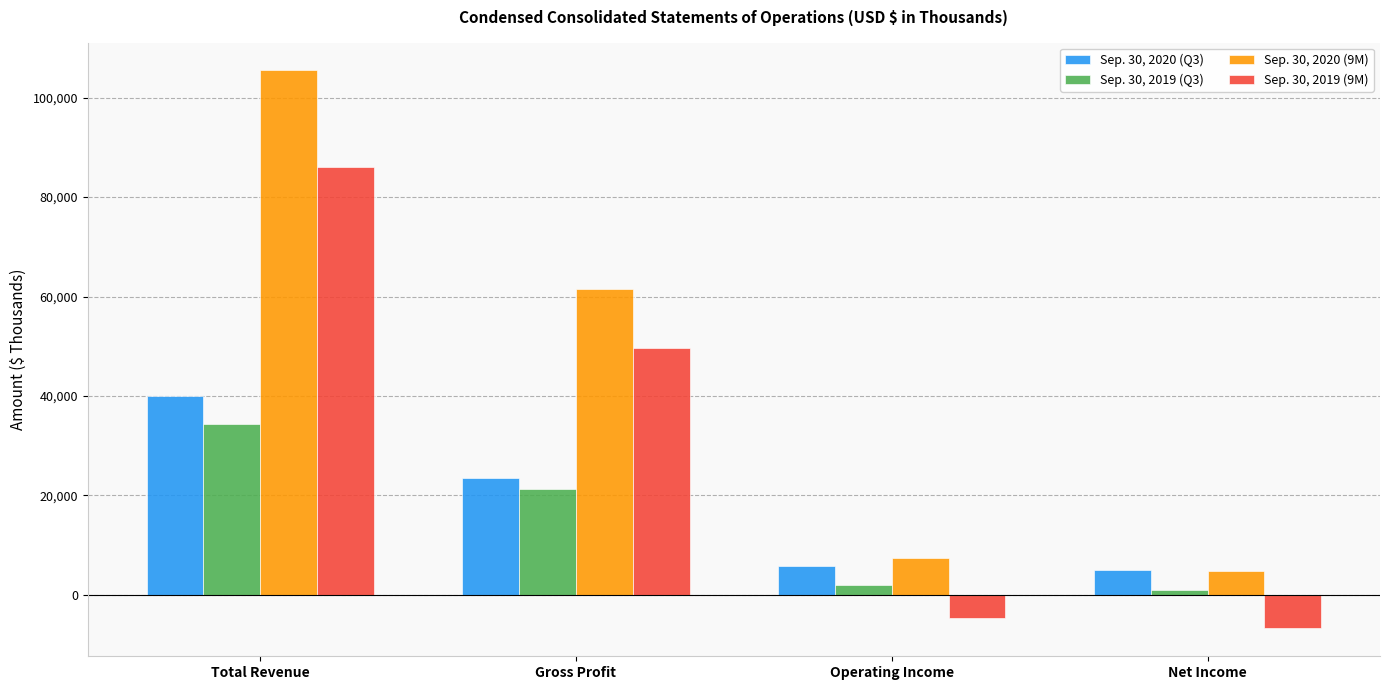

Is the value of Sep. 30, 2019 (9M) at Net Income greater than the value of Sep. 30, 2019 (Q3) at Operating Income?

No